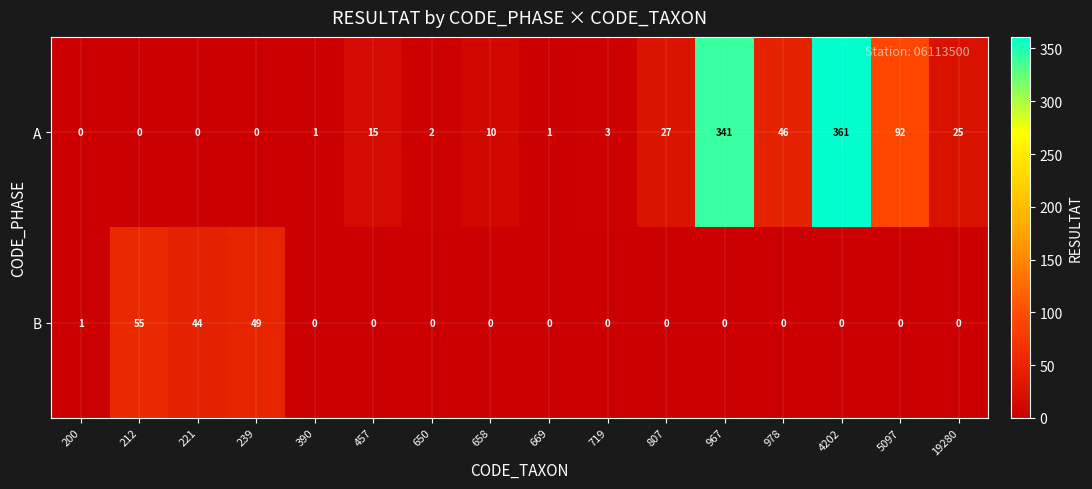

What is the total value across all series at 719?

3